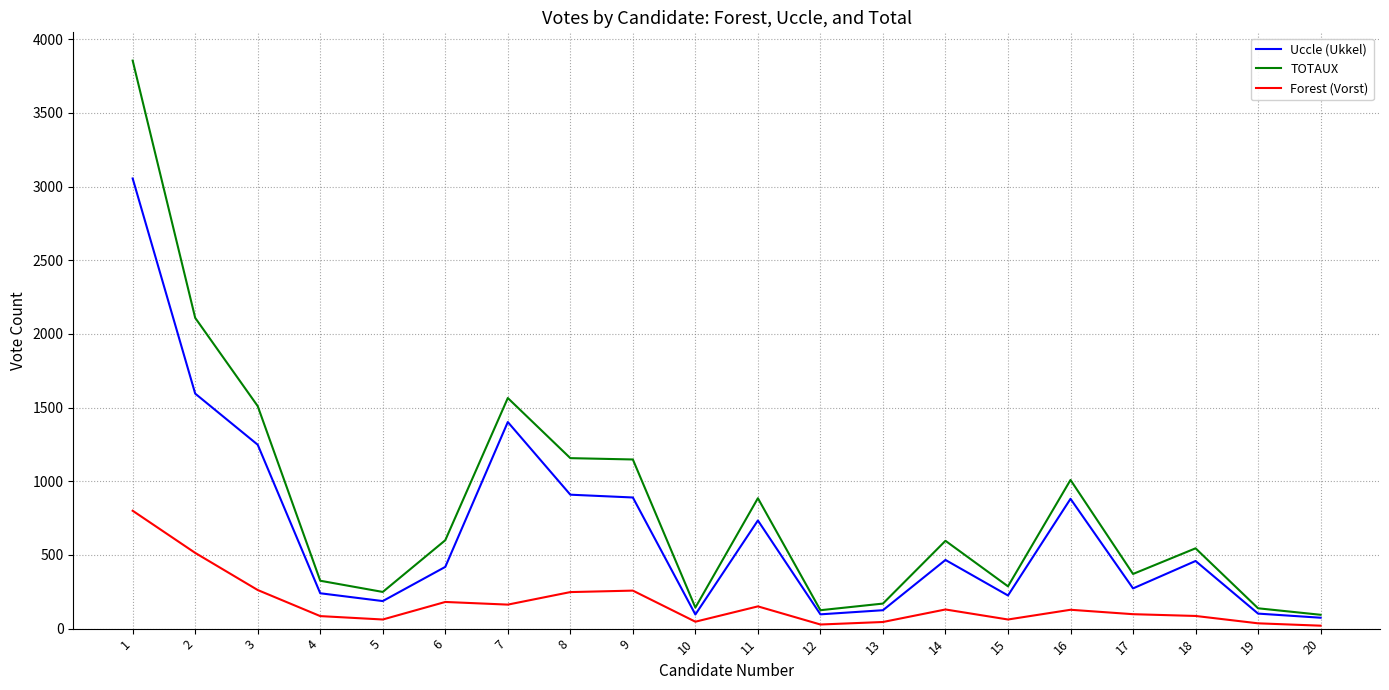

At which label is Uccle (Ukkel) closest to 1564?

2